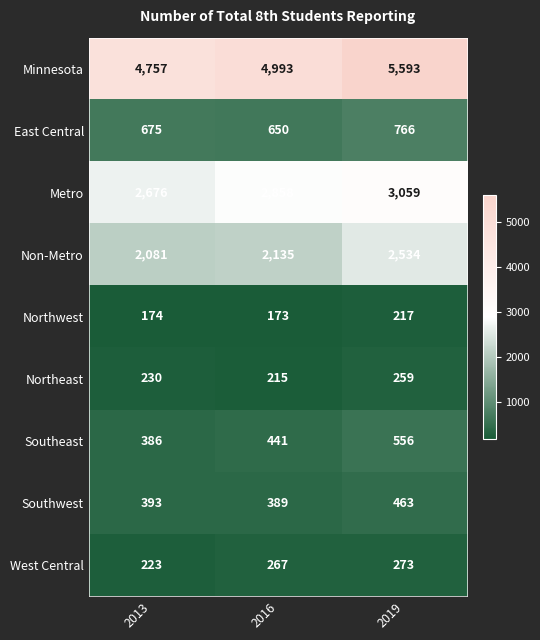

How many data points does each series have?

3